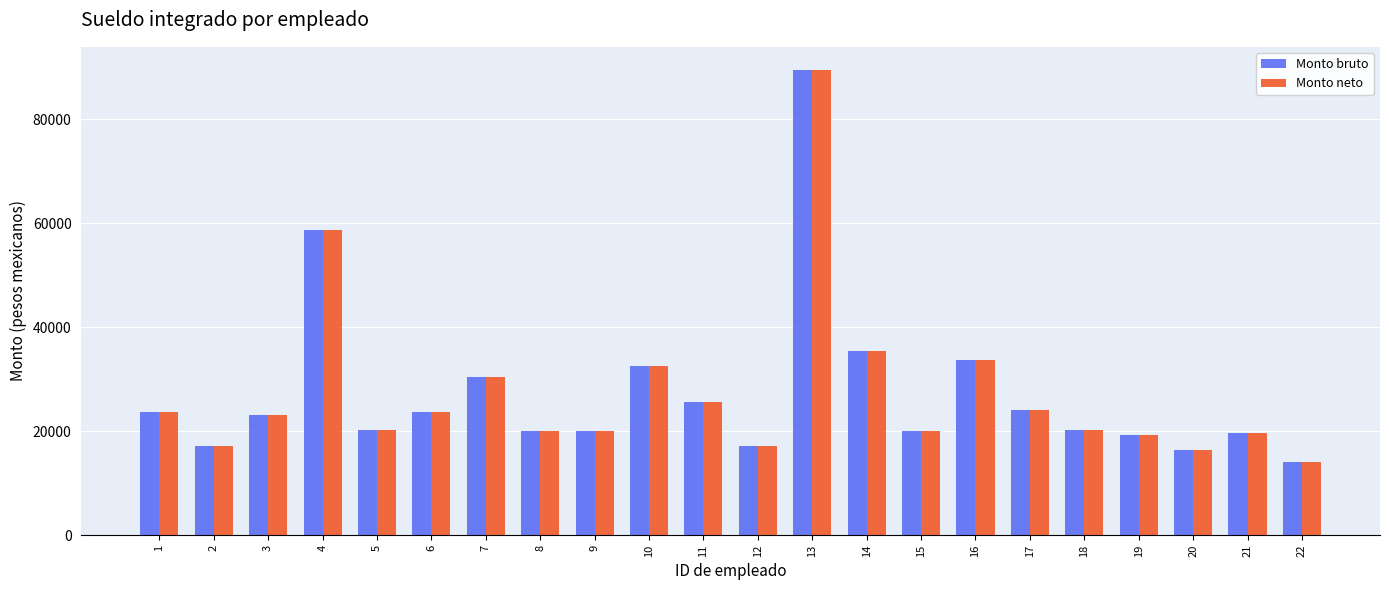

What is the maximum value shown in the chart?

89441.7